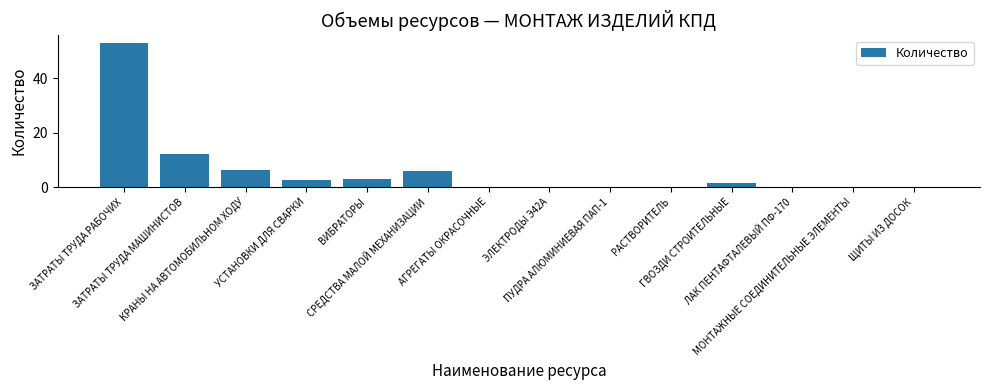

Approximately how many times larger is the value at ГВОЗДИ СТРОИТЕЛЬНЫЕ compared to КРАНЫ НА АВТОМОБИЛЬНОМ ХОДУ?

0.2